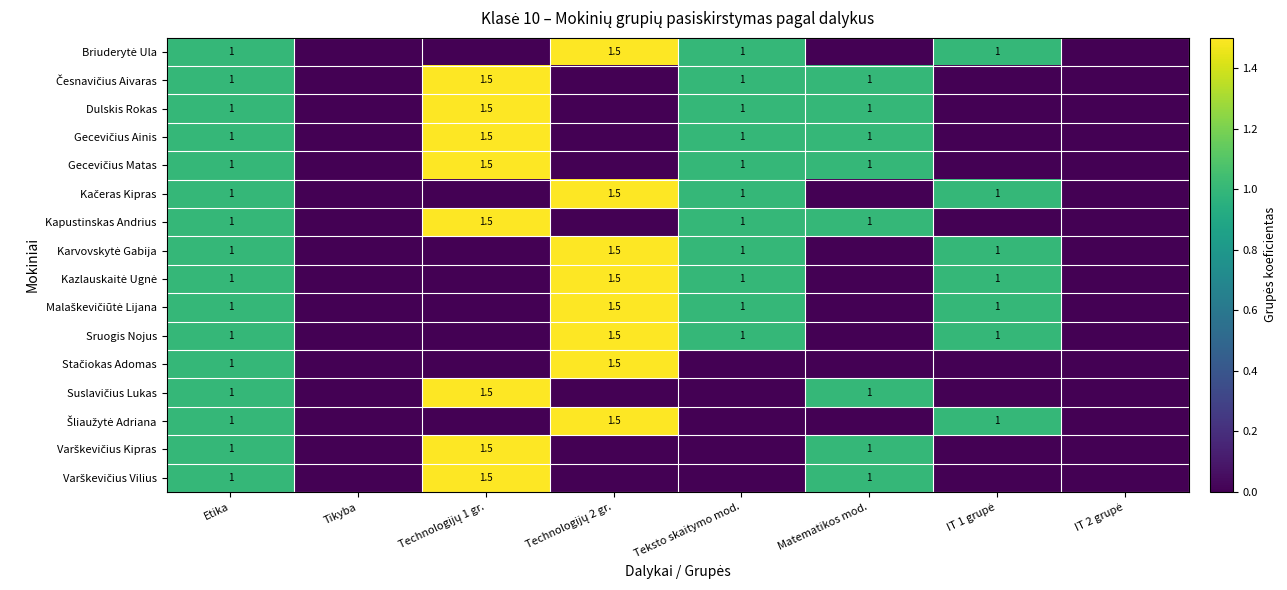

Where is Karvovskytė Gabija nearest to the value 0?

Tikyba